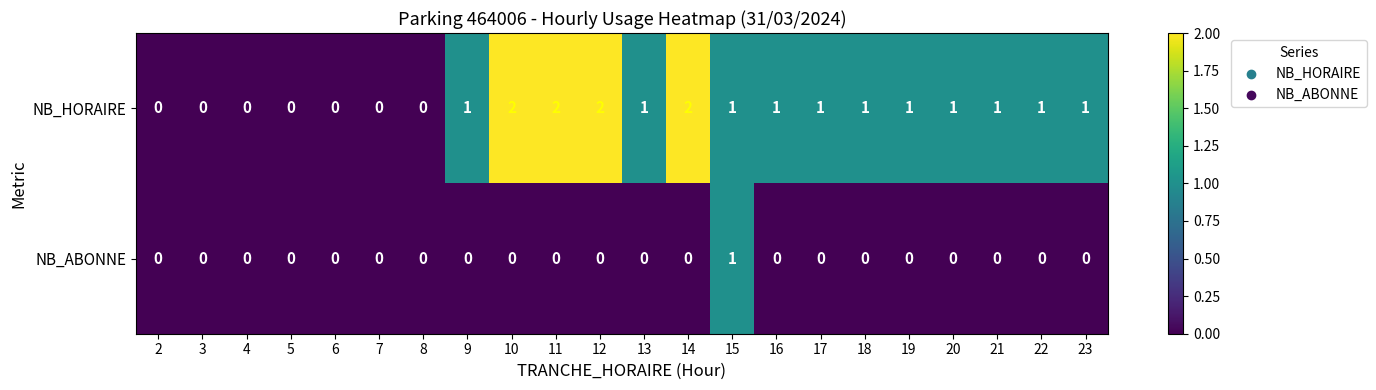

Which series has the largest range (max minus min)?

NB_HORAIRE